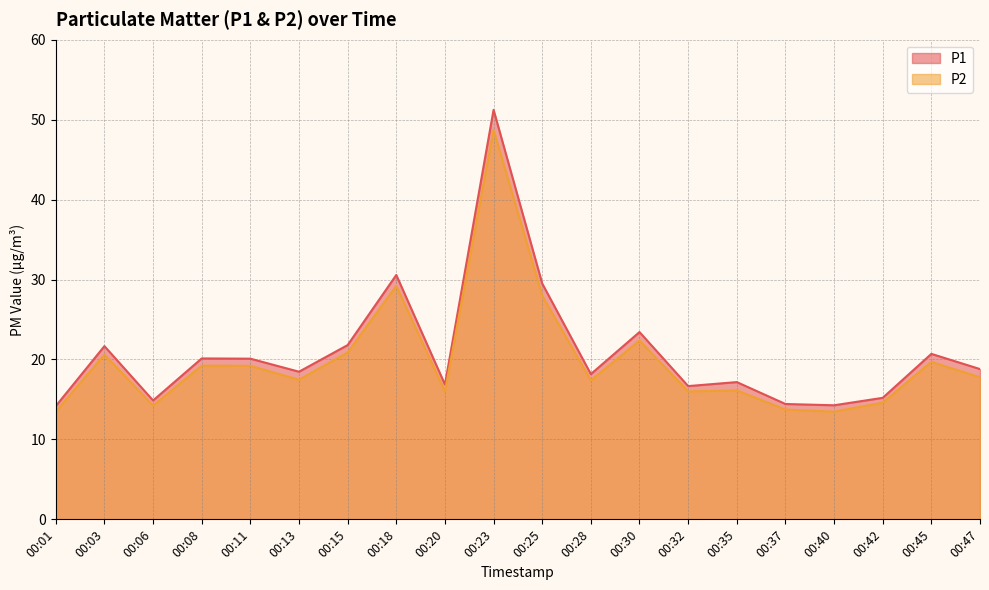

What is the value of the P1 point at the 16th from the left?

14.4